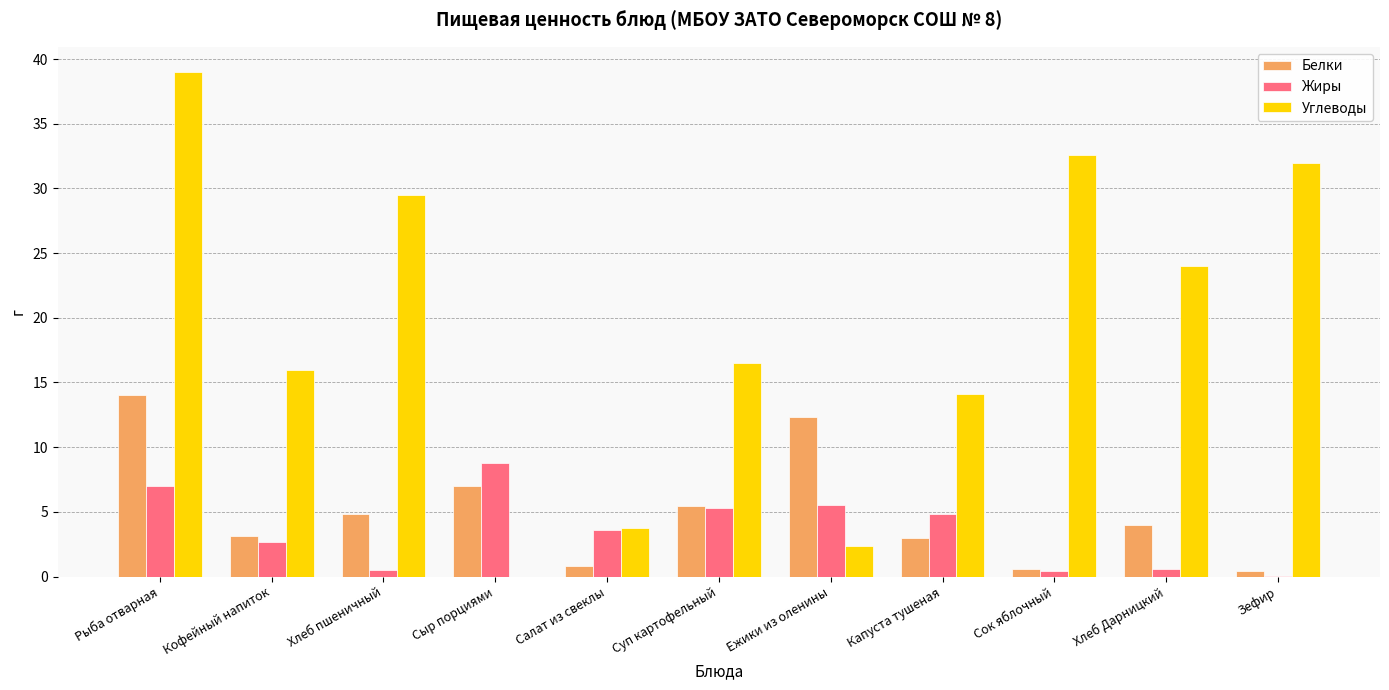

Between Сок яблочный and Хлеб Дарницкий, which series saw the biggest shift?

Углеводы